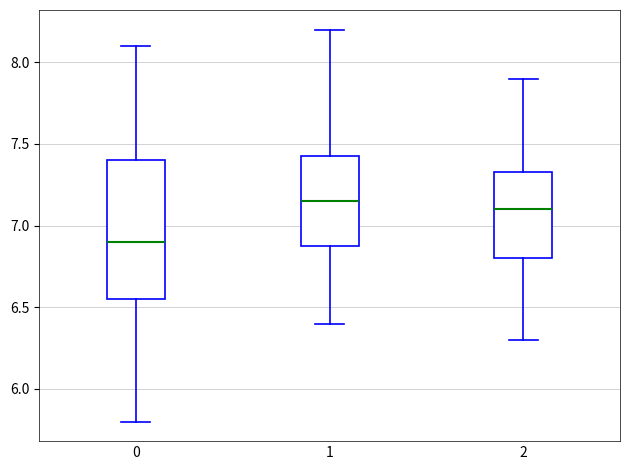

Where does the median line of the box at x = 1 sit on the y-axis? The values are not printed on the chart, so give them approximately, as read against the axis.

7.15